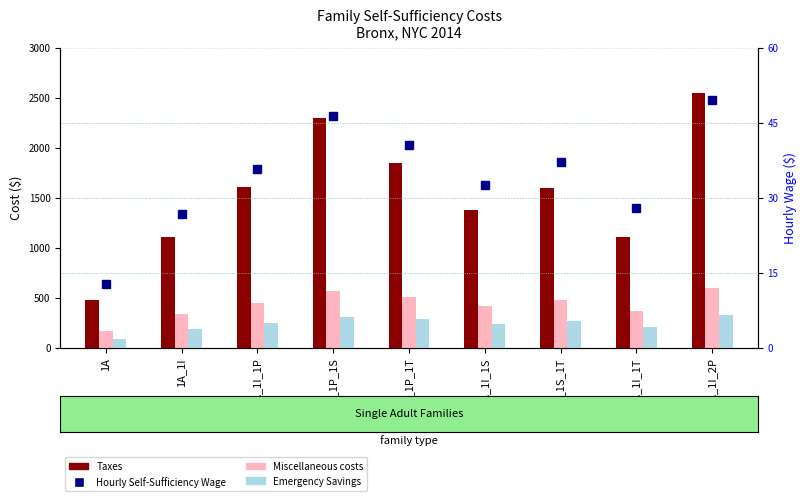

What is the difference between the second highest and minimum values in the Taxes series?

1818.8